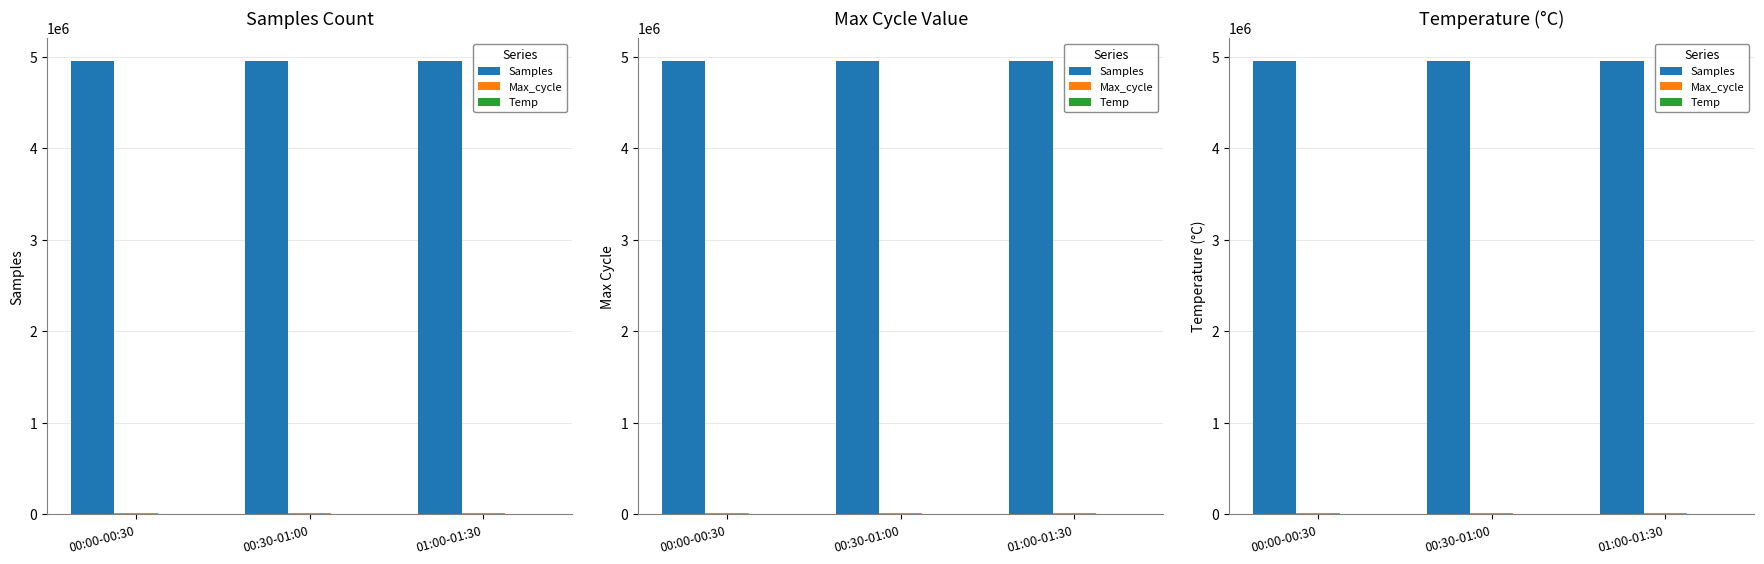

Rank the categories by Samples value from lowest to highest.

00:00-00:30, 00:30-01:00, 01:00-01:30